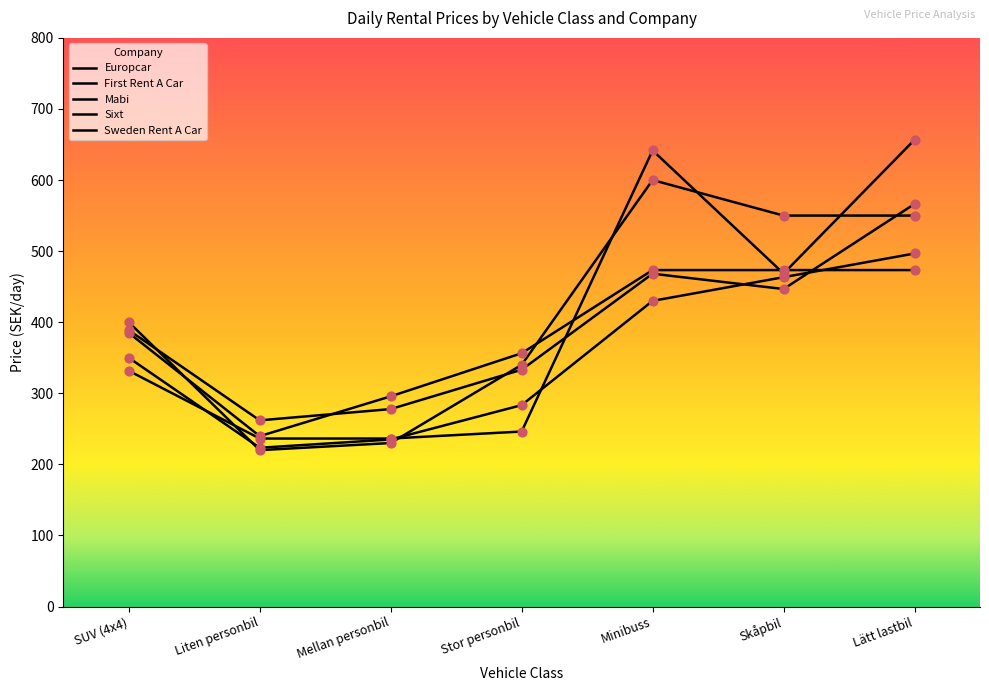

At which category is the sum across all series the highest?

Lätt lastbil